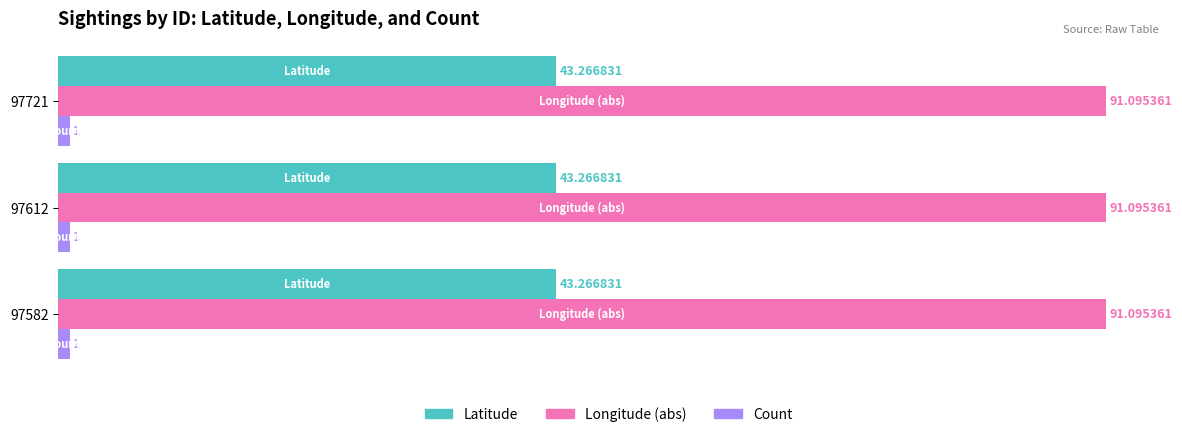

Is the value of Longitude (abs) at 97721 greater than the value of Count at 97721?

Yes